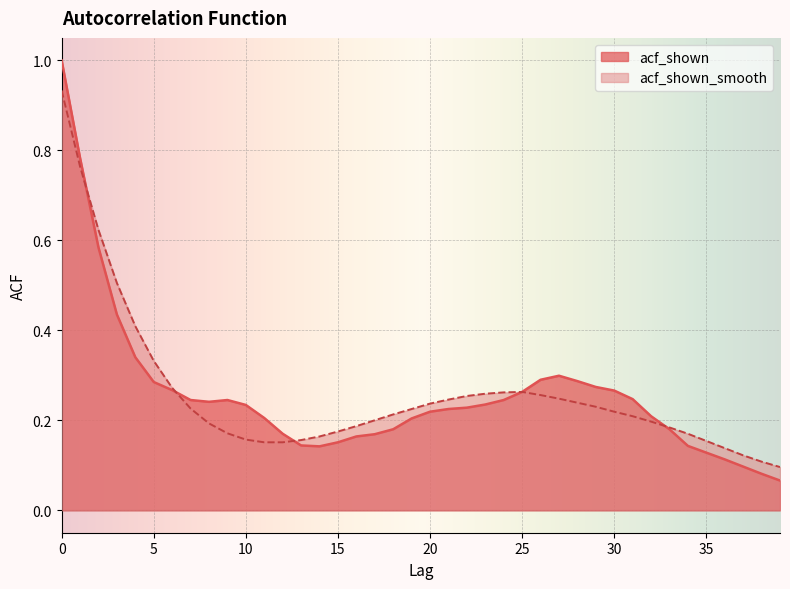

What is the approximate value of acf_shown at 5?

0.3